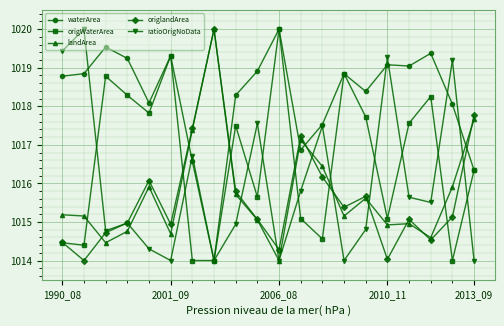

True or false: landArea has more than 1 interior local peaks.

True